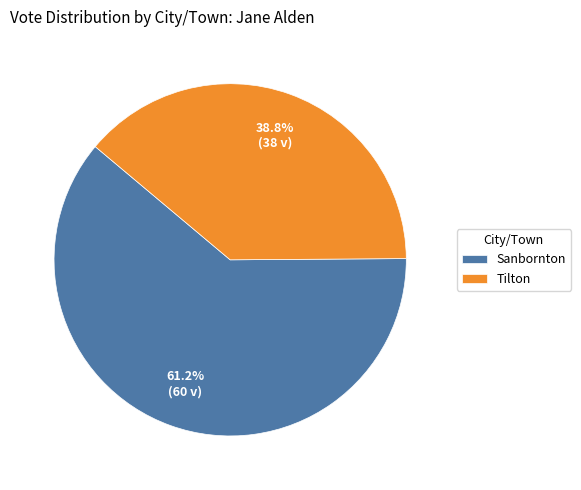

What is the ratio of the value at Tilton to the value at Sanbornton?

0.6